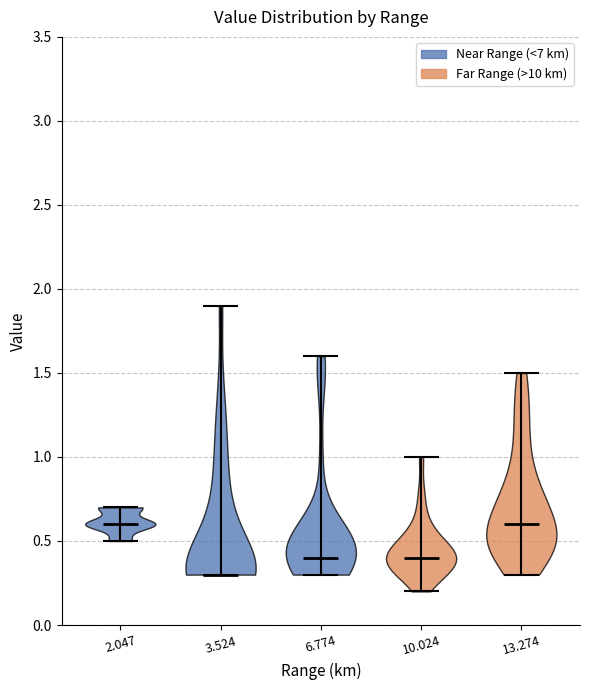

Reading left to right, read every violin against the y-axis: where its median line is, and the lowest and highest points it reaches. The values are not printed on the chart, so give them approximately, as read against the axis.

2.047: median line 0.6, lowest point 0.5, highest point 0.7
3.524: median line 0.3, lowest point 0.3, highest point 1.9
6.774: median line 0.4, lowest point 0.3, highest point 1.6
10.024: median line 0.4, lowest point 0.2, highest point 1.0
13.274: median line 0.6, lowest point 0.3, highest point 1.5